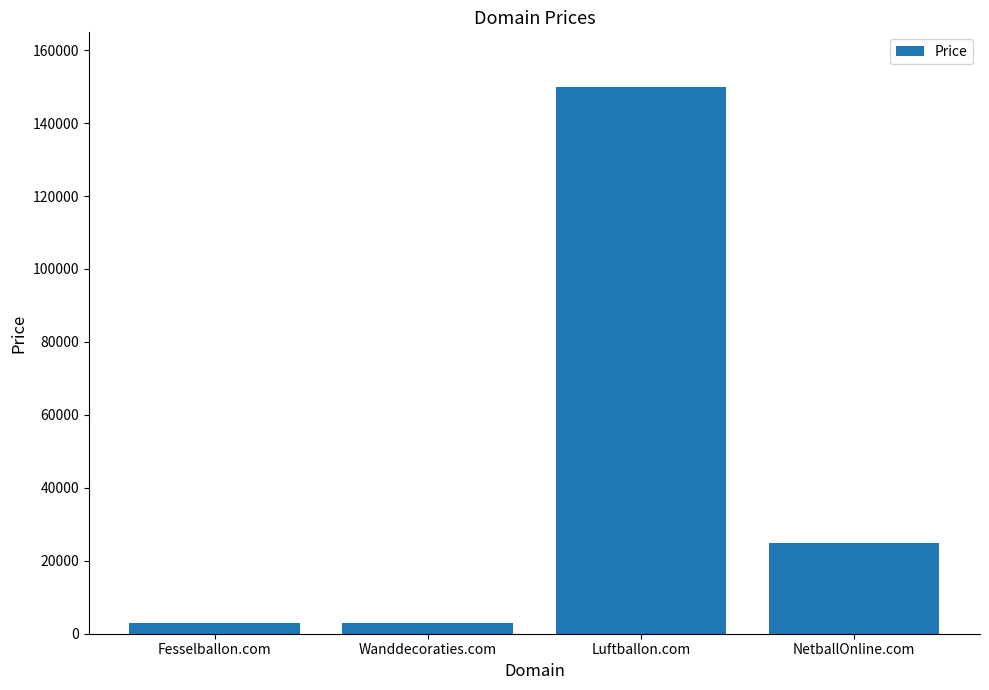

What is the label of the 1st bar from the right?

NetballOnline.com